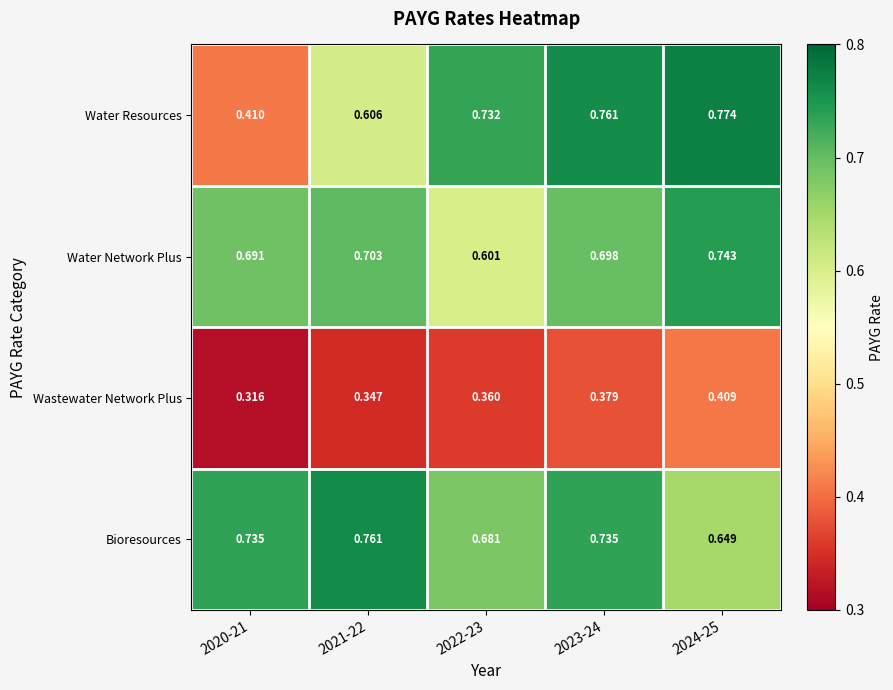

At 2021-22, list the series in order from smallest to largest.

Wastewater Network Plus, Water Resources, Water Network Plus, Bioresources